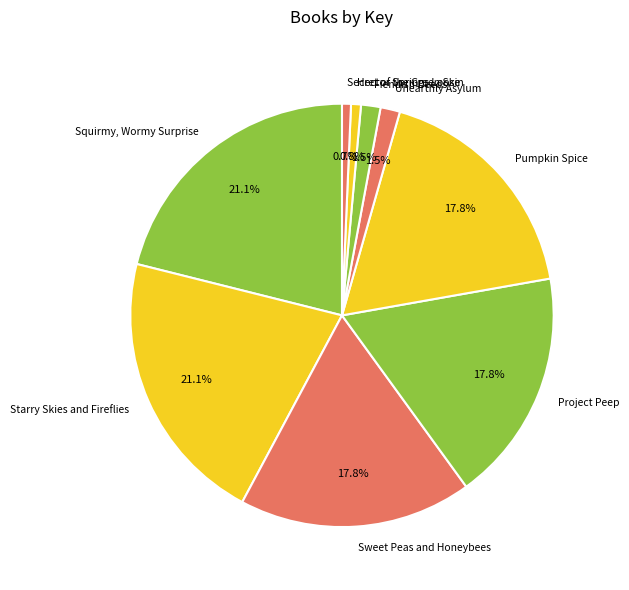

Which has a higher value, Sweet Peas and Honeybees or Unearthly Asylum?

Sweet Peas and Honeybees